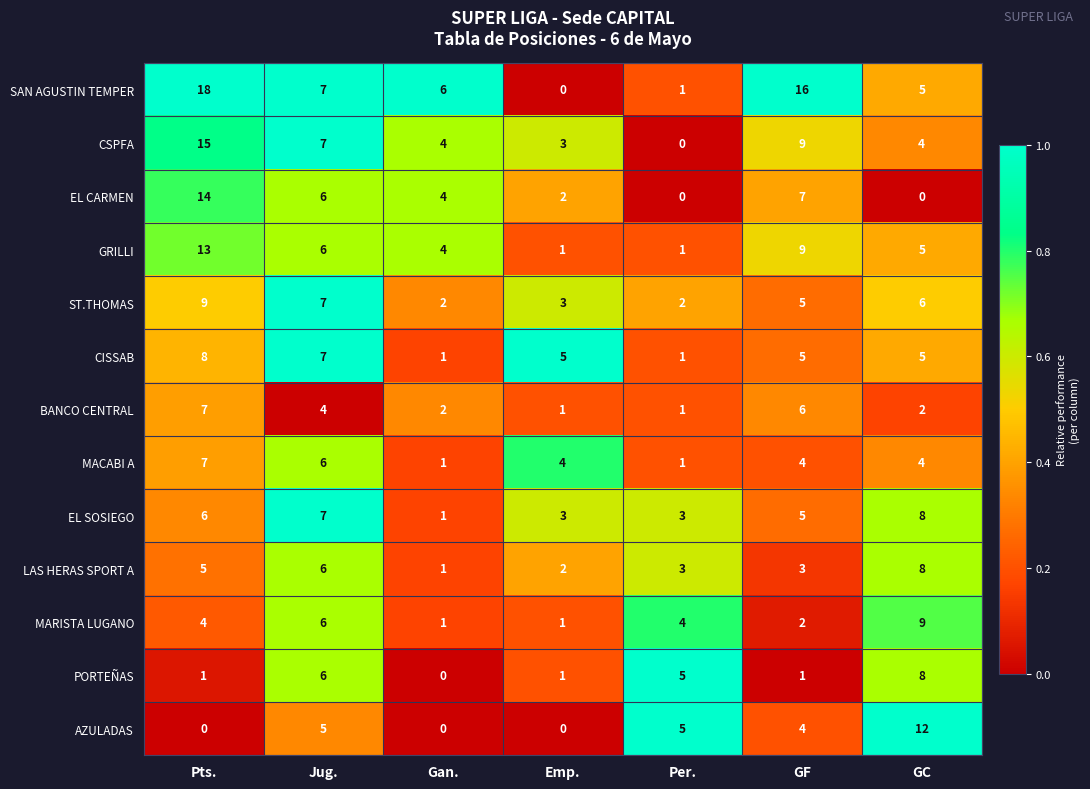

How many MACABI A values are between 1 and 6?

6